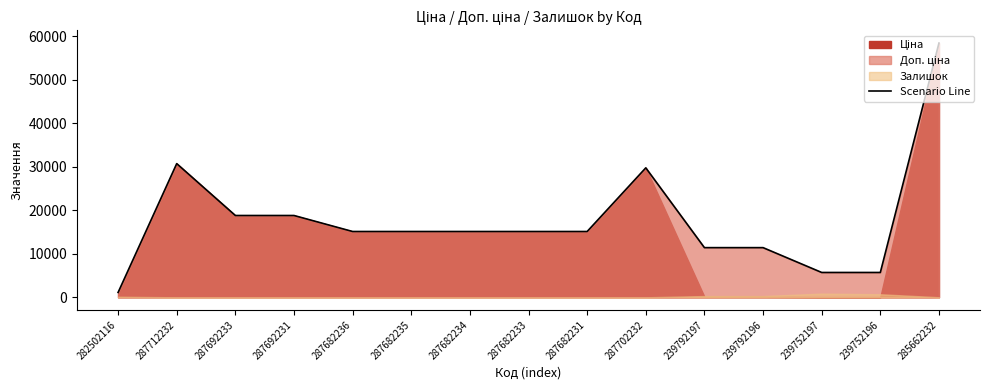

Reading left to right, what are all the values shown in this chart?

1109.2	30717.1	18796.8	18796.8	15120.0	15120.0	15120.0	15120.0	15120.0	29747.2	11410.0	11410.0	5705.0	5705.0	58426.5